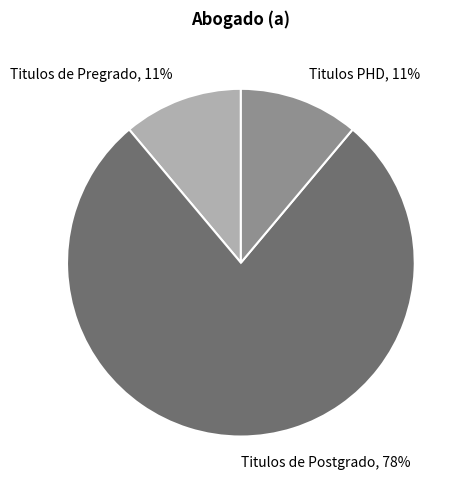

Is the sum of Titulos PHD, 11% and Titulos de Pregrado, 11% greater than half?

No